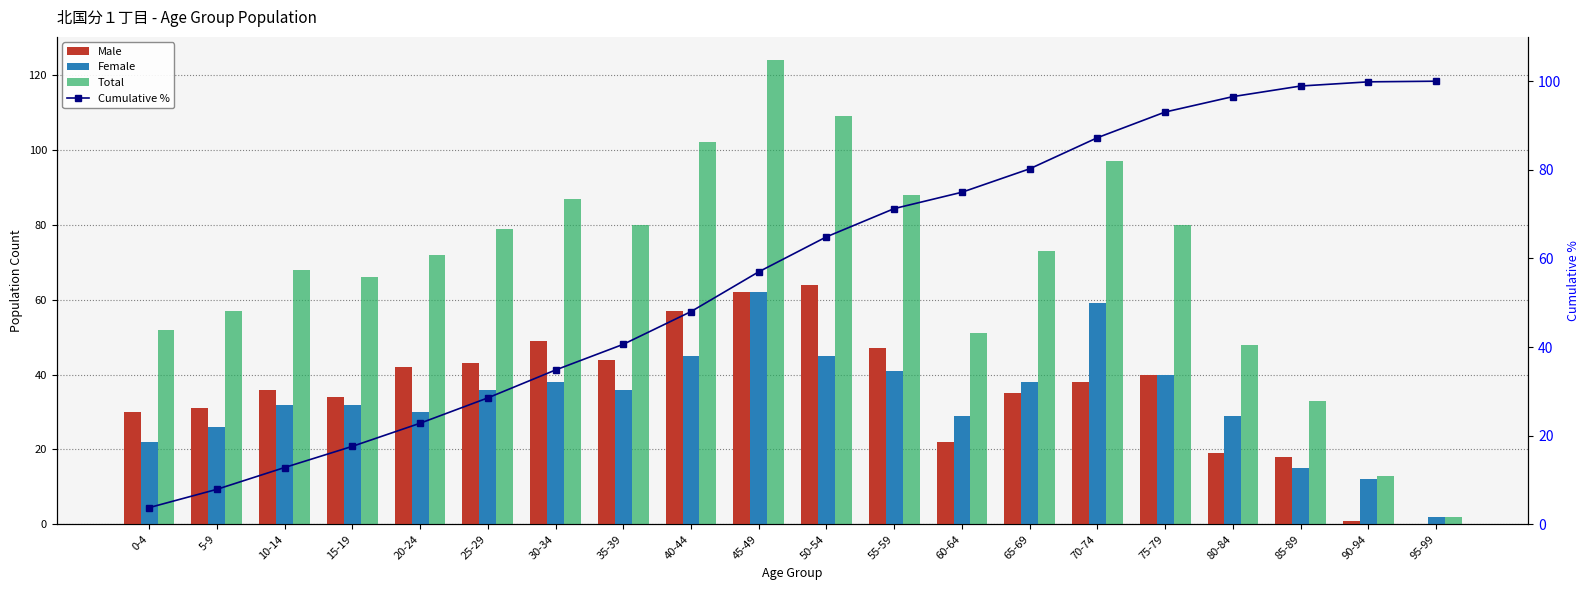

Which label corresponds to the largest value in the chart?

45-49